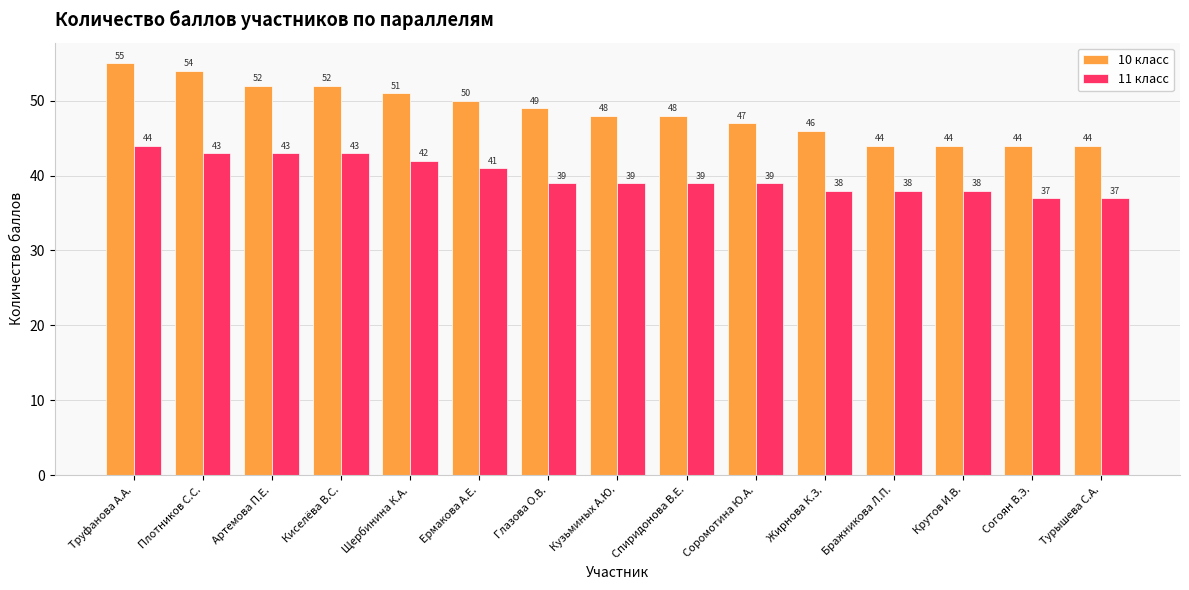

List the series in order of their peak value, highest first.

10 класс, 11 класс